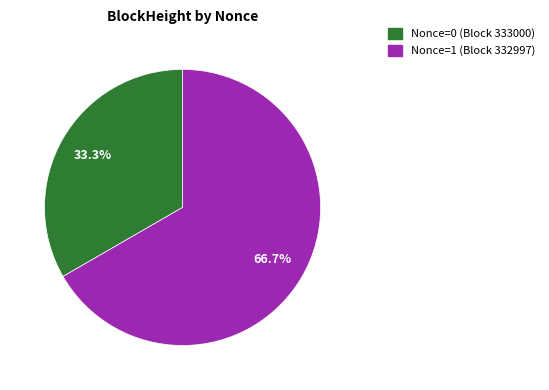

Does any single category account for the majority?

Yes